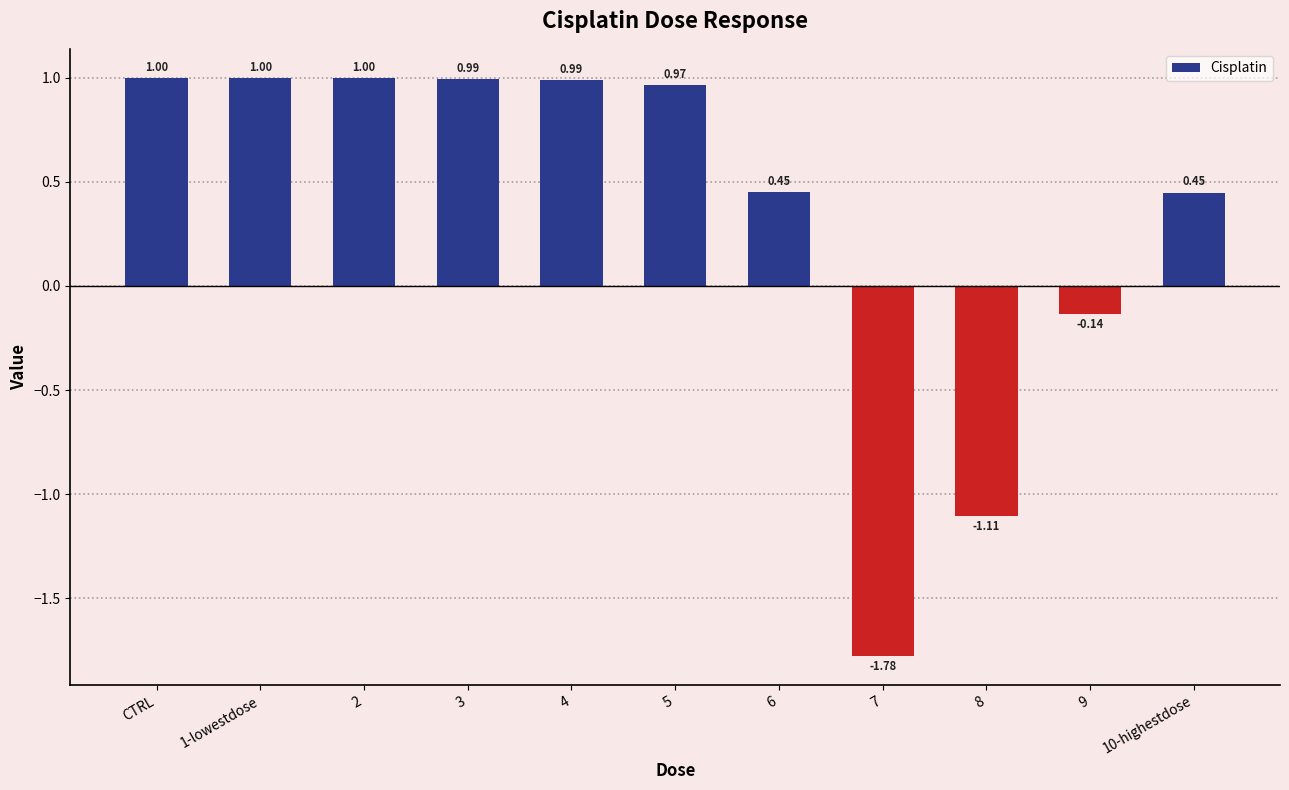

At which label does the data first exceed 0?

CTRL